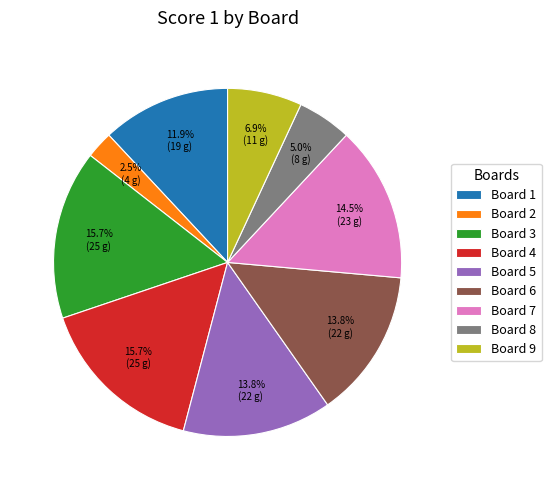

How many slices are in this pie chart?

9